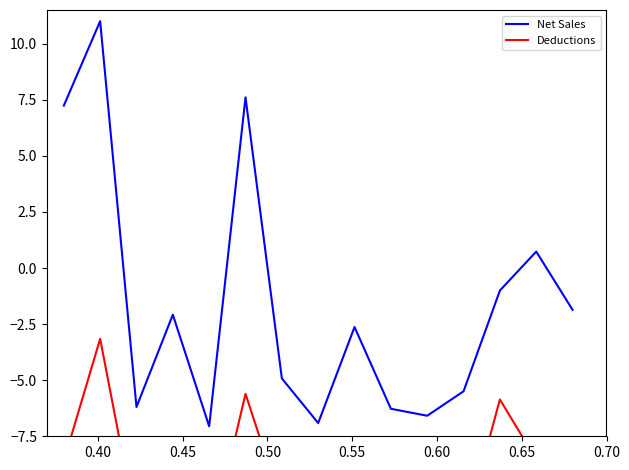

What is the minimum value for Net Sales?

-7.1